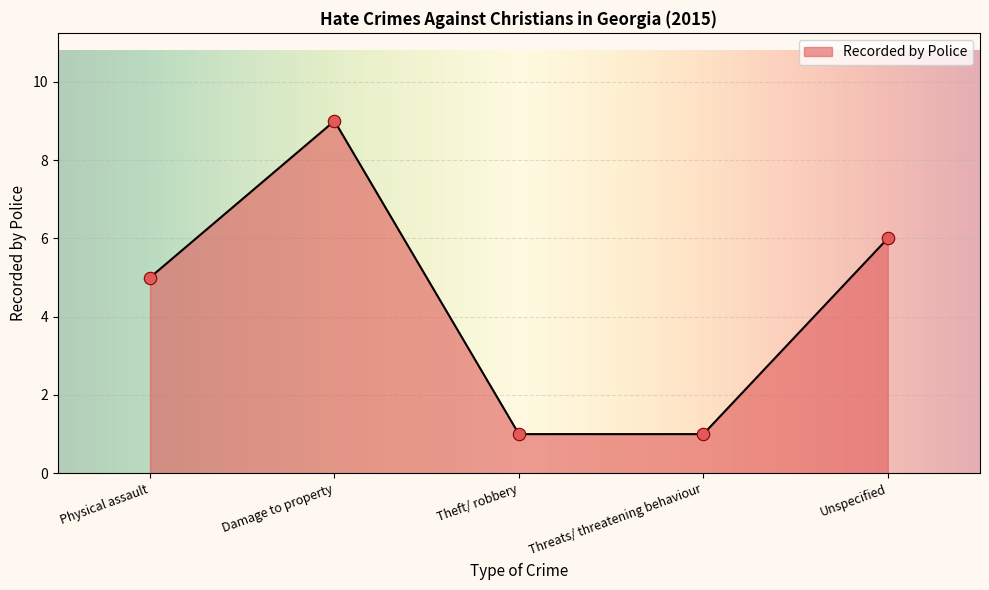

Approximately how many times larger is the value at Damage to property compared to Theft/ robbery?

9.0